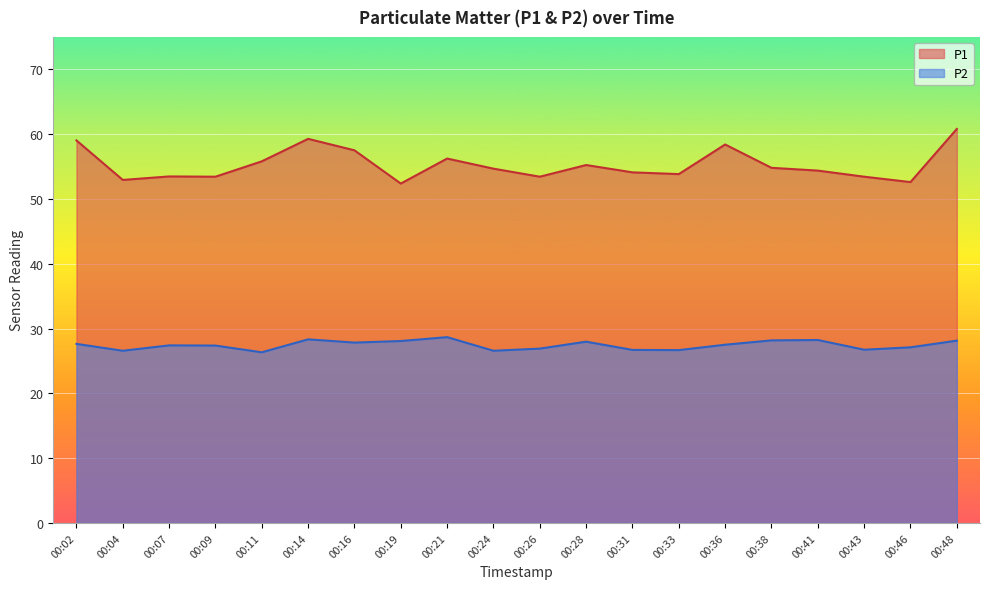

Between 00:26 and 00:36, which series saw the biggest shift?

P1